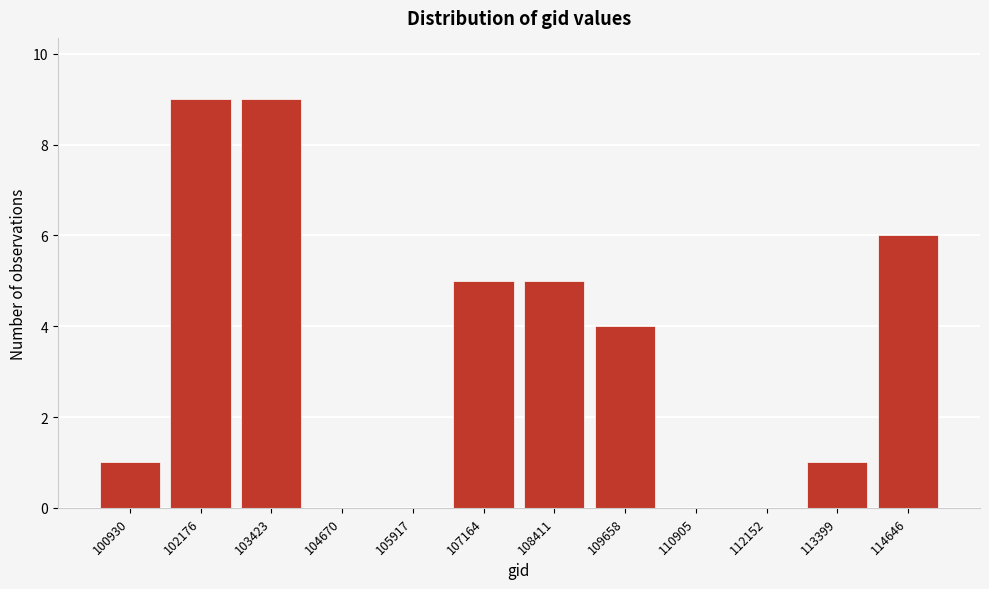

Reading left to right, transcribe all the data shown in this chart.

100930=1	102176=9	103423=9	104670=0	105917=0	107164=5	108411=5	109658=4	110905=0	112152=0	113399=1	114646=6